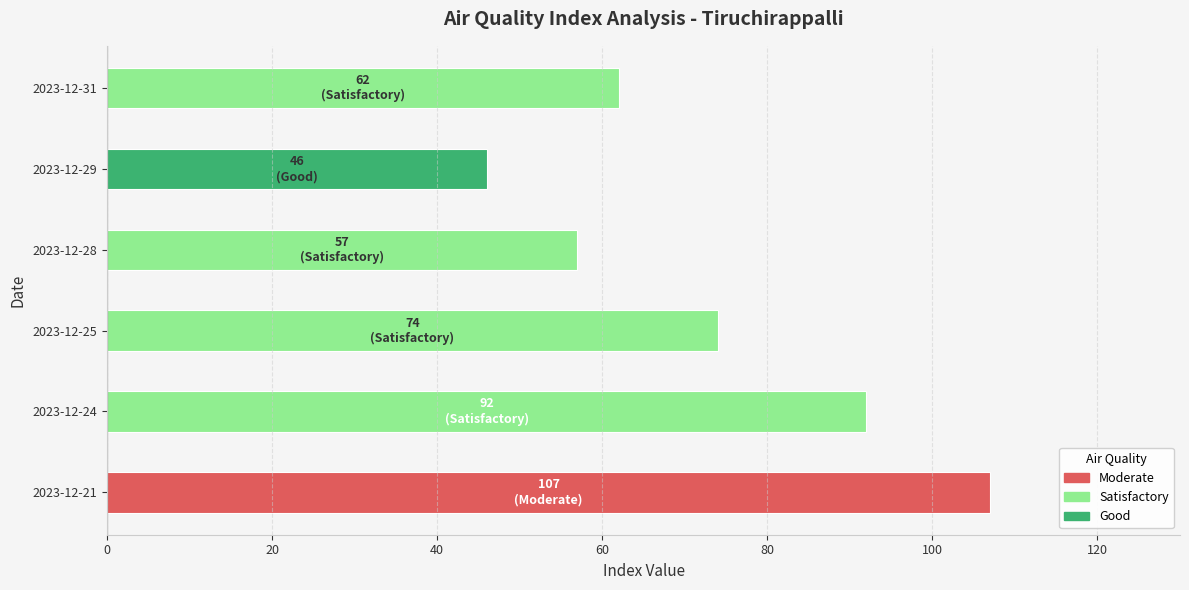

Are the bars horizontal?

Yes